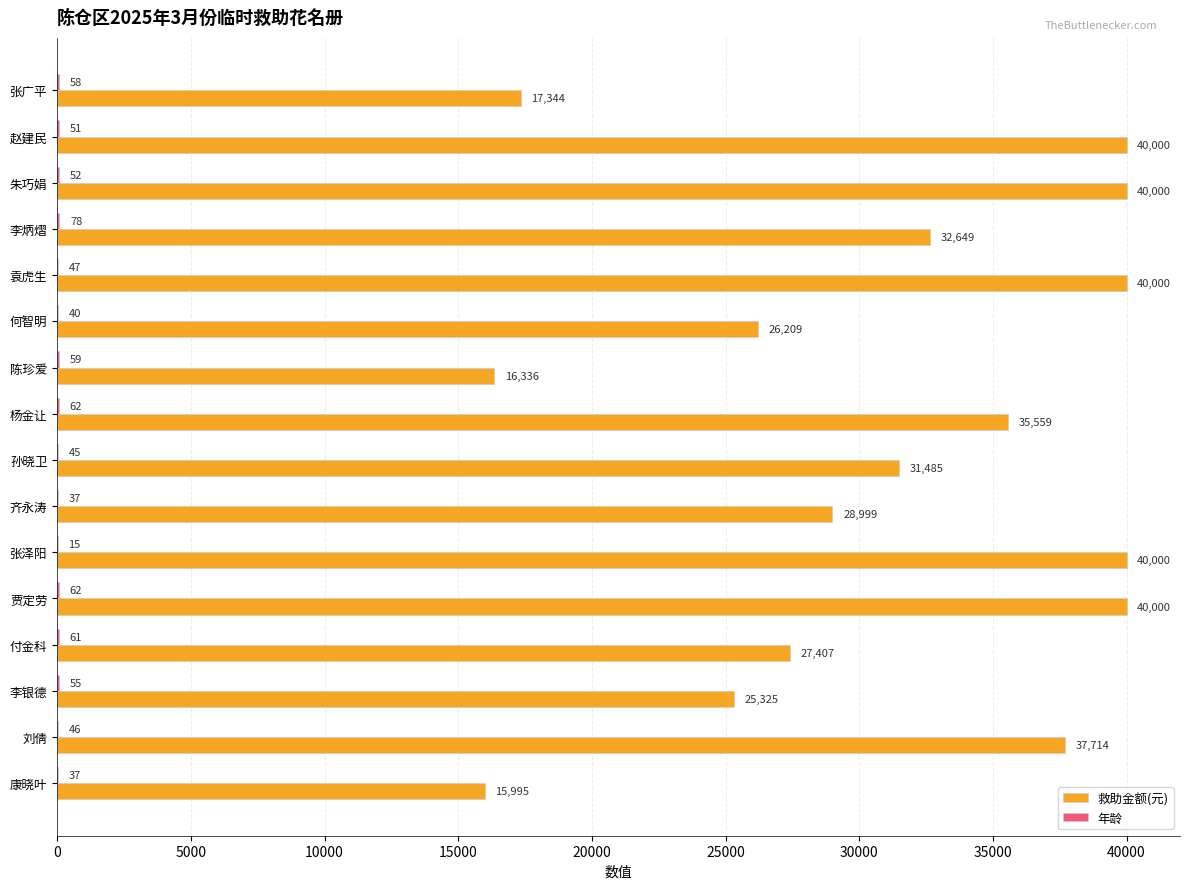

The 救助金额(元) series shows 35559 at 杨金让. True or false?

True